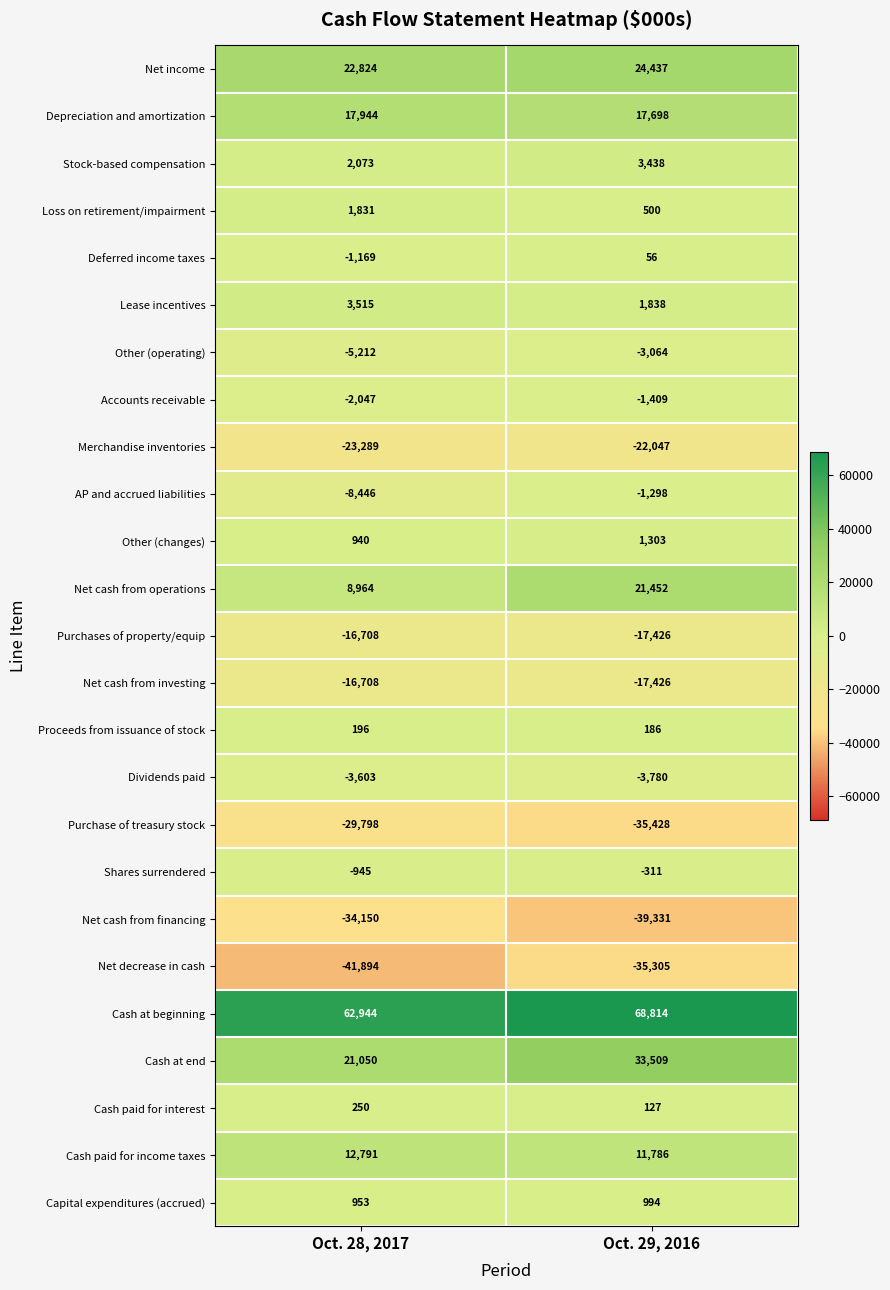

Which series has the largest total across all categories?

Cash at beginning